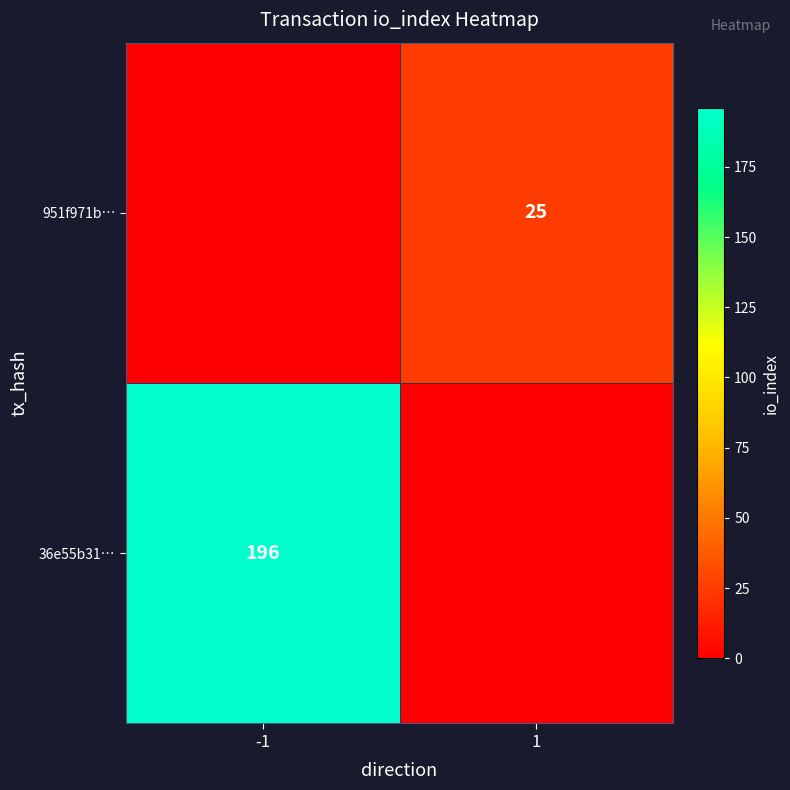

The value of 951f971b… at 1 is 25. True or false?

True